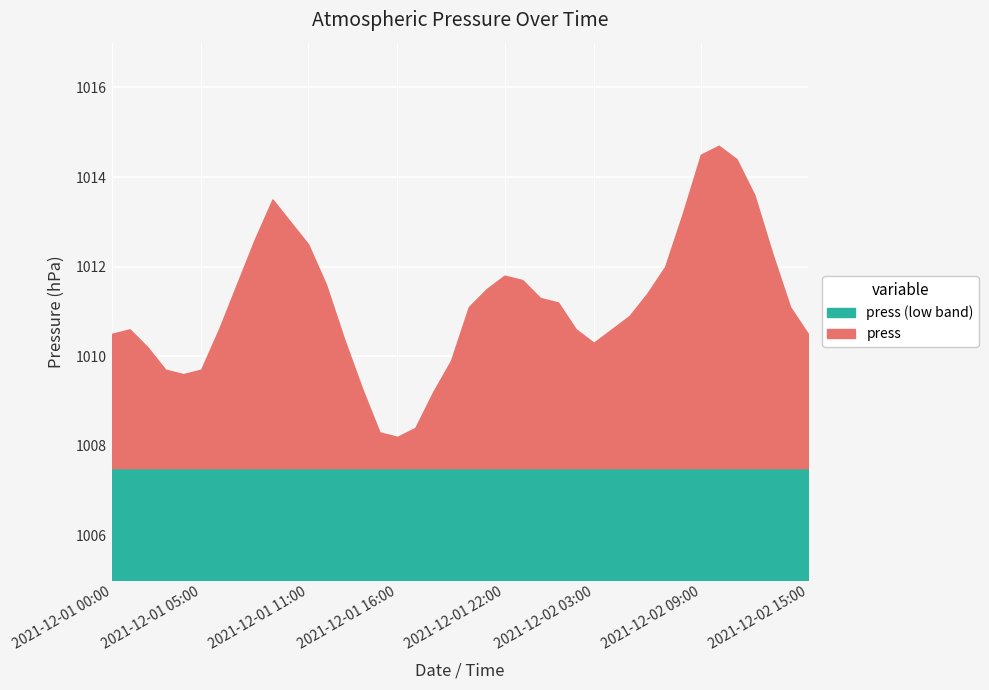

How many points are lower than both their immediate neighbors (excluding endpoints)?

3